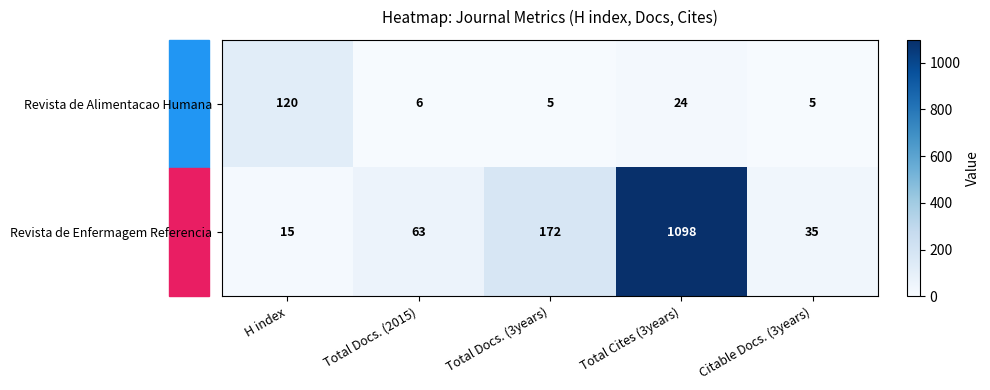

Which series has the largest total across all categories?

Revista de Enfermagem Referencia